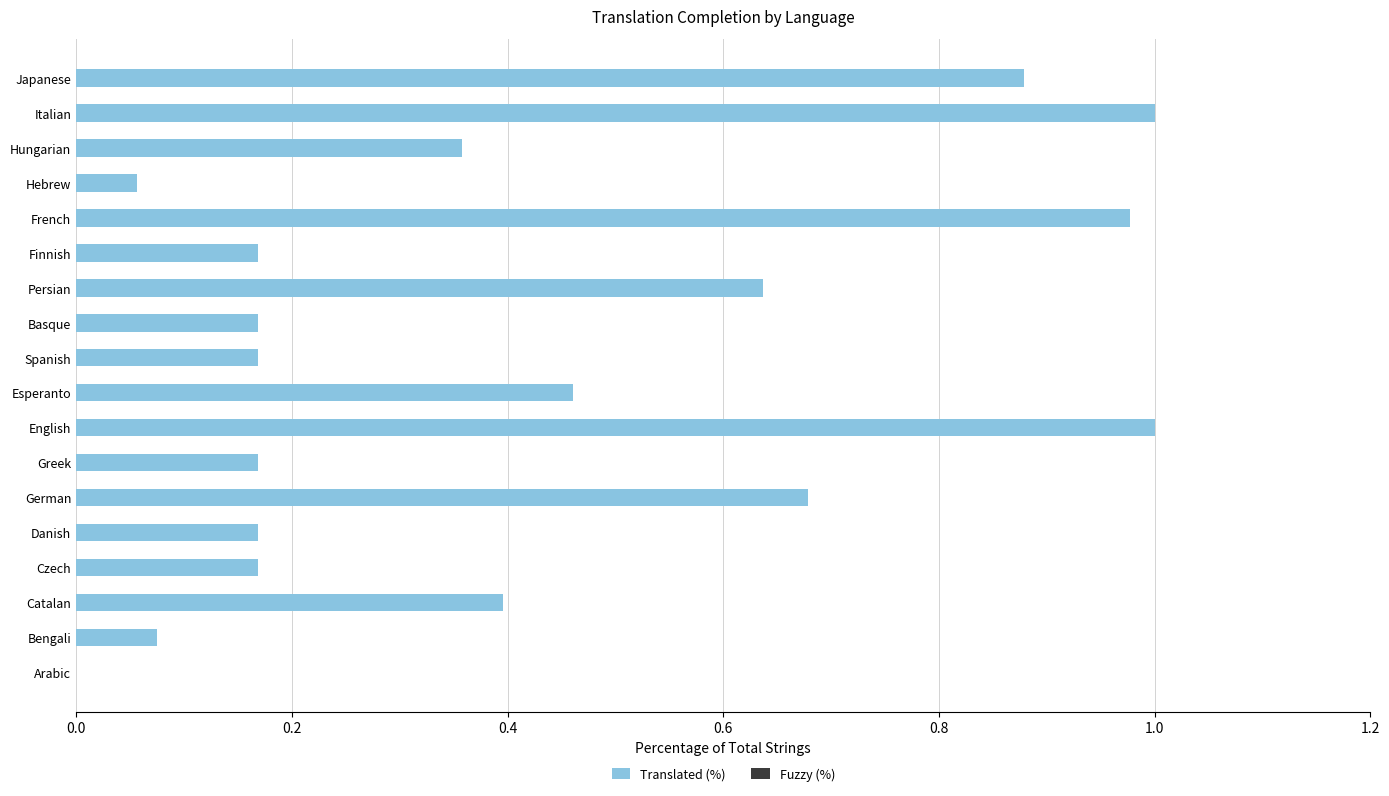

Are the bars horizontal?

Yes